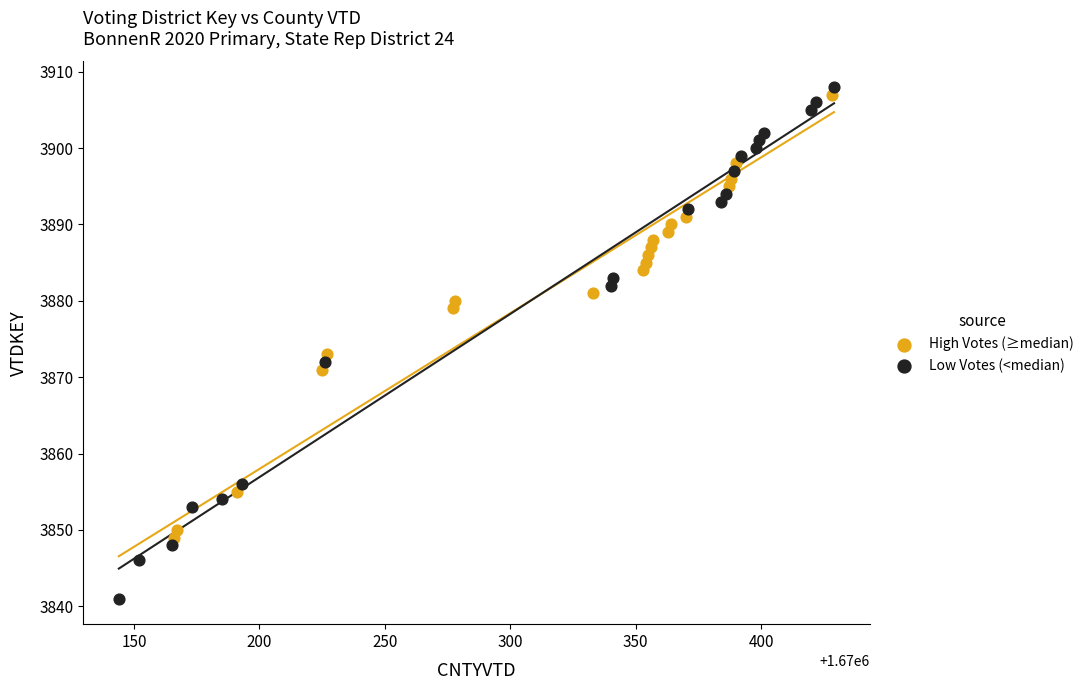

Which series has the largest Y range (max minus min)?

Low Votes (<median)